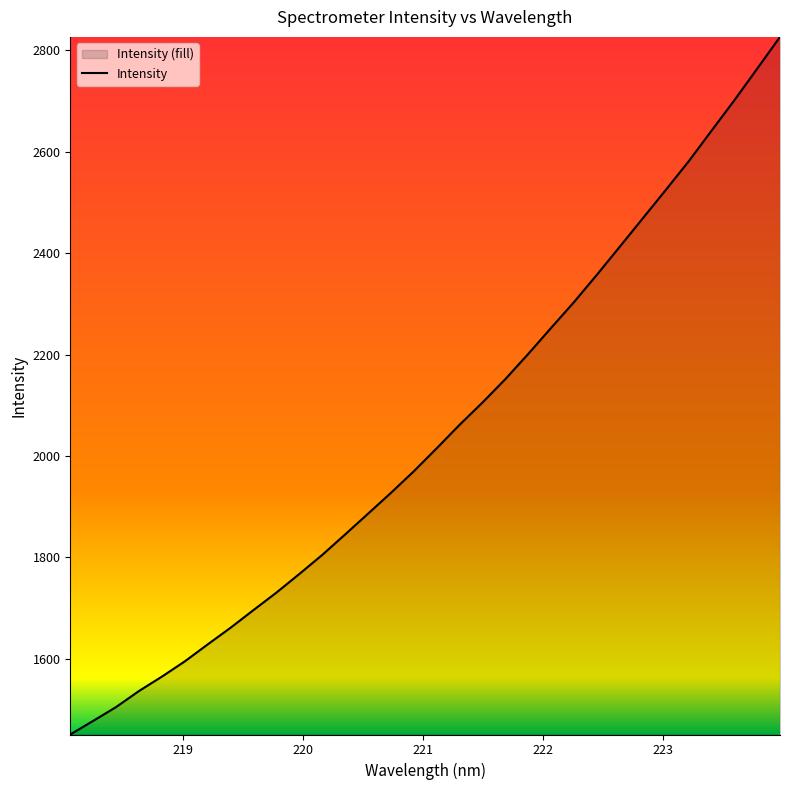

True or false: there are more than 2 points higher than both neighbors.

False